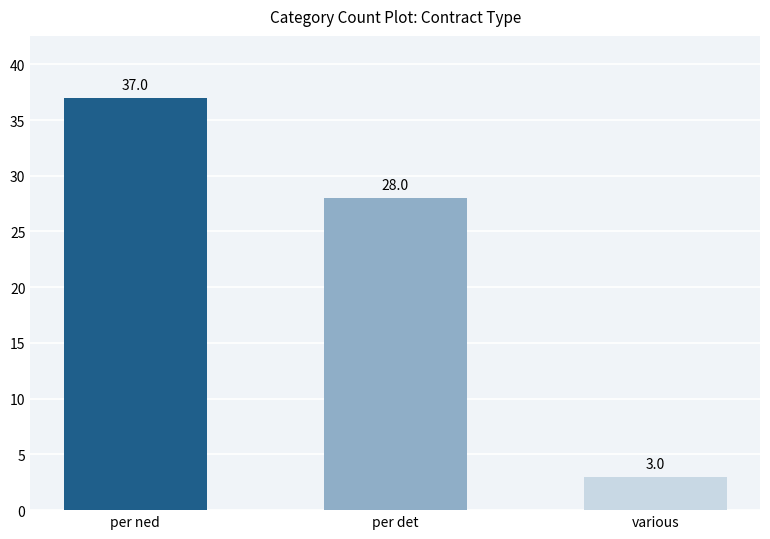

Does the chart contain stacked bars?

No